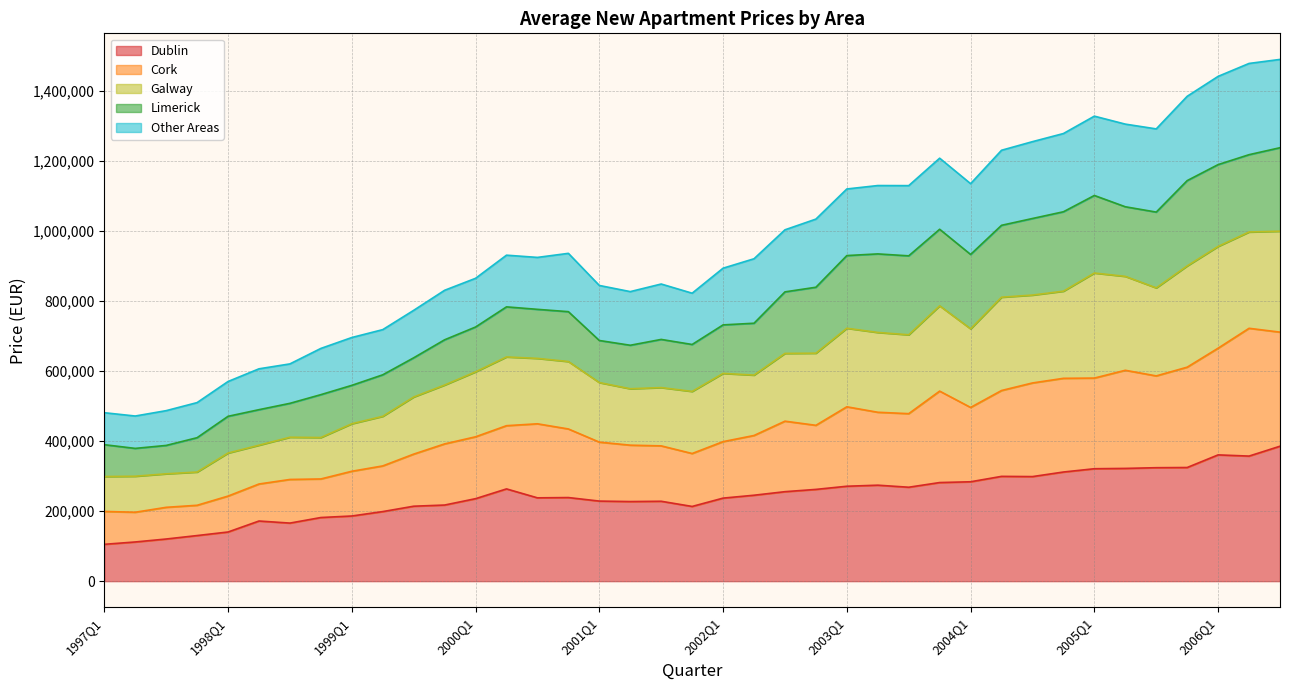

What position from the right is 2000Q4?

24